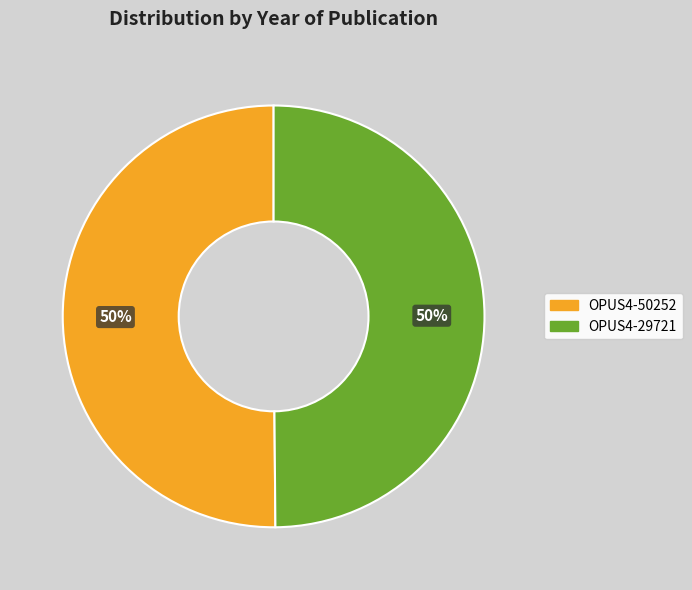

What percentage is the OPUS4-29721 slice, to the nearest percent?

50%